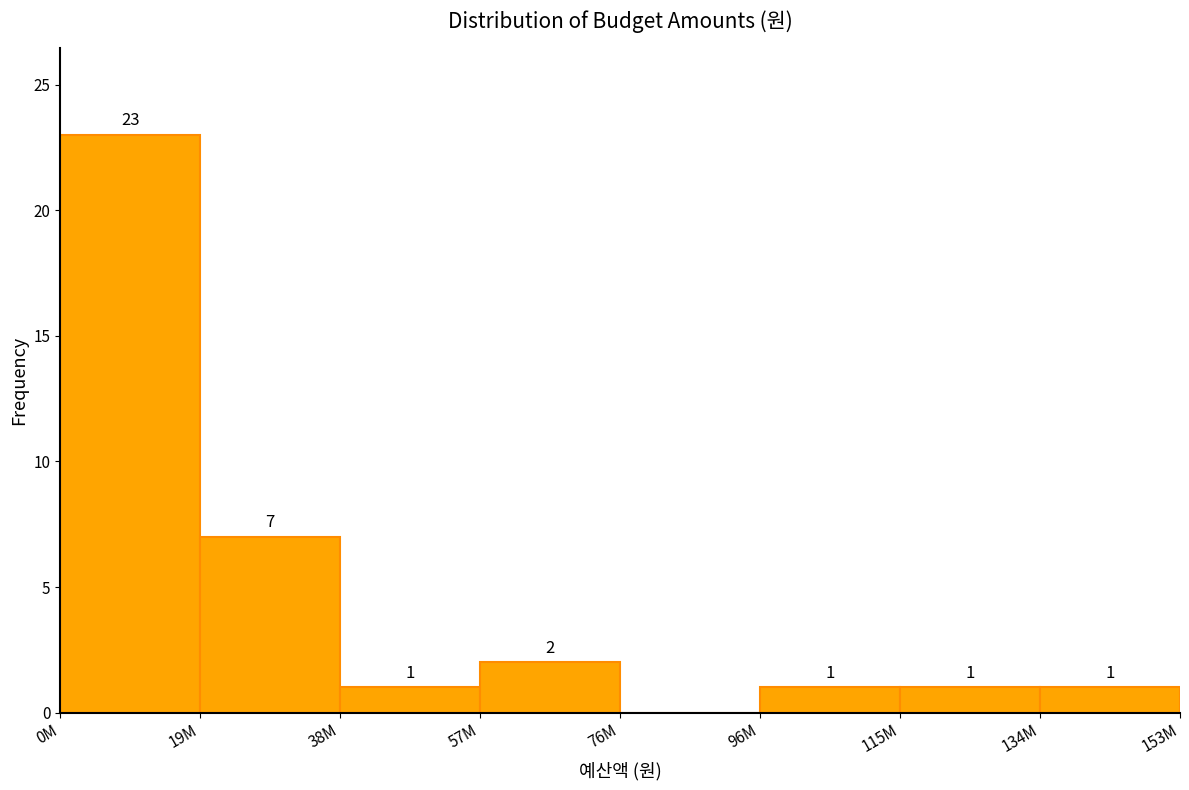

Reading left to right, what are all the values shown in this chart?

0M=23	19M=7	38M=1	57M=2	76M=0	96M=1	115M=1	134M=1